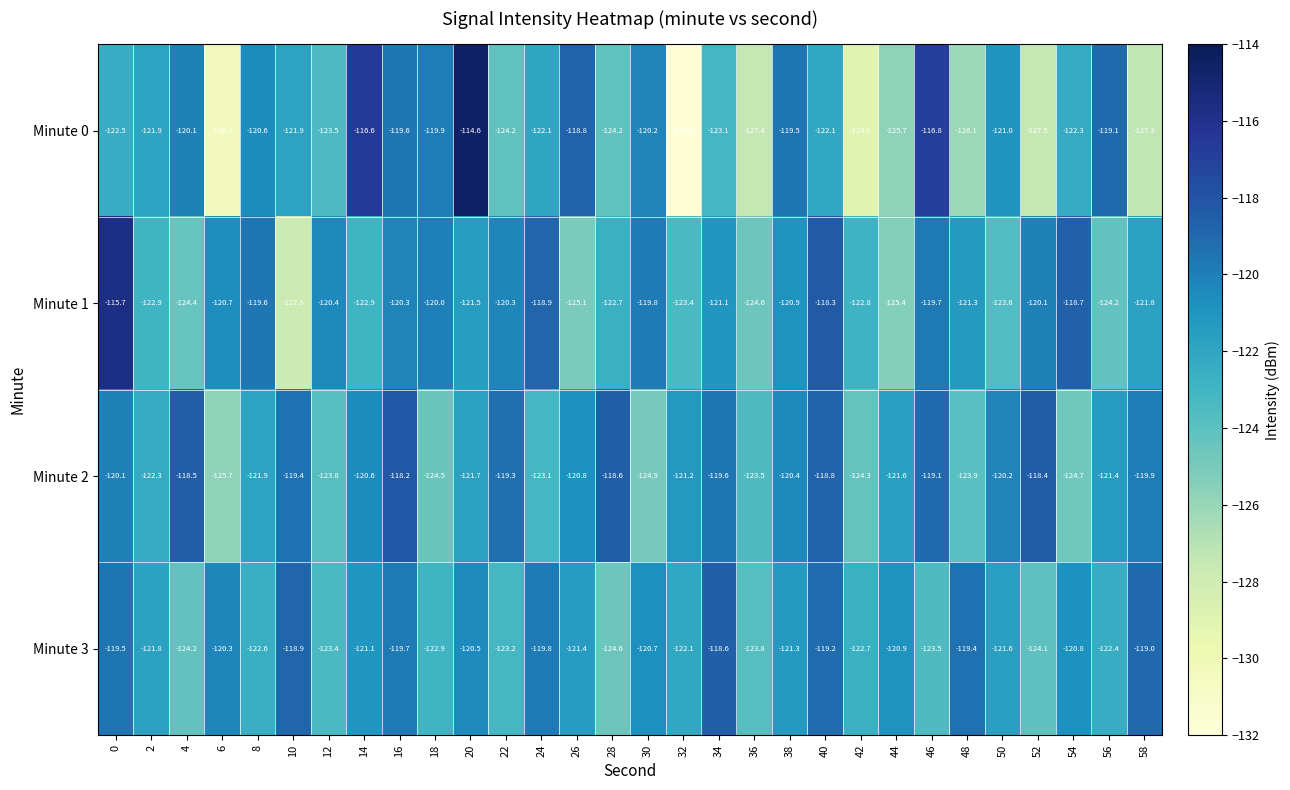

The value of Minute 2 at 40 is -118.8. True or false?

True